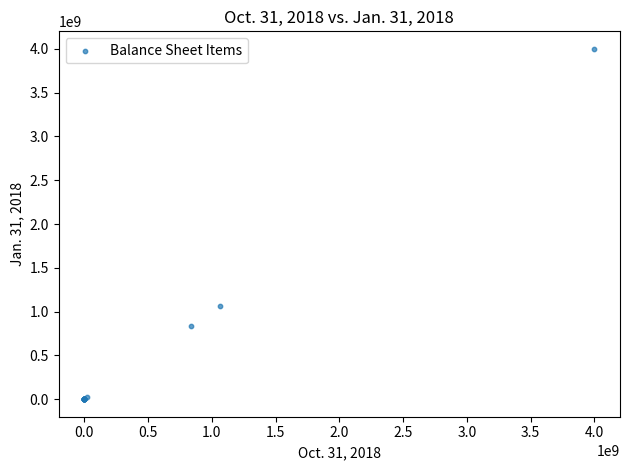

What Y value in the scatter plot is closest to 2000000000?

1064651043.0